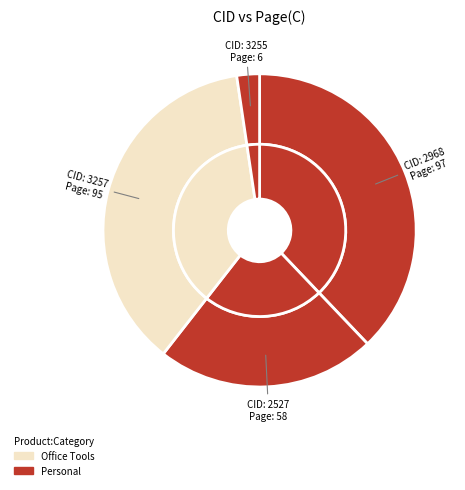

What percentage is the 3257 slice, to the nearest percent?

37%